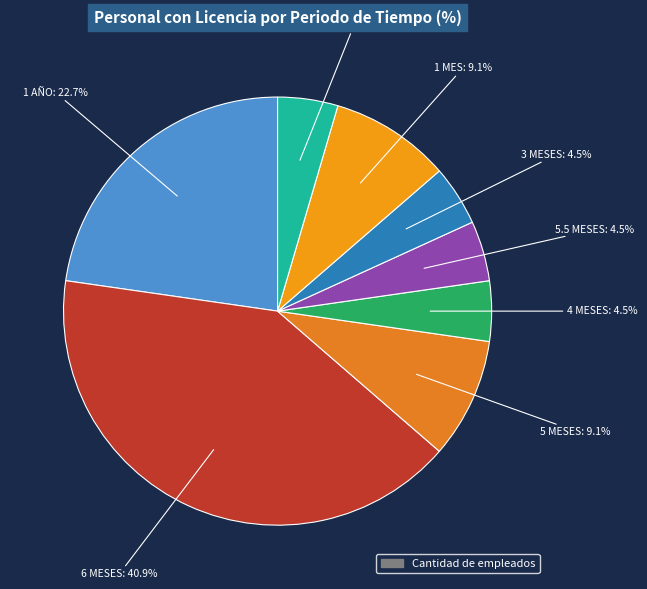

How many segments does this pie chart have?

8